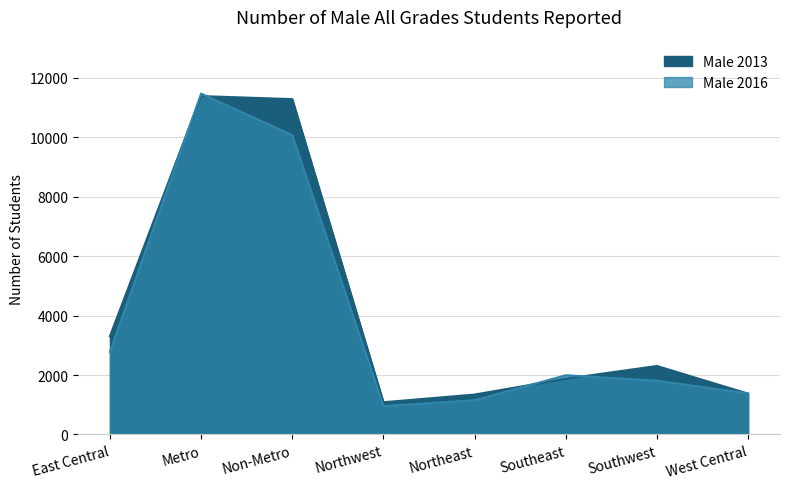

Does the chart display data point markers on the line(s)?

No